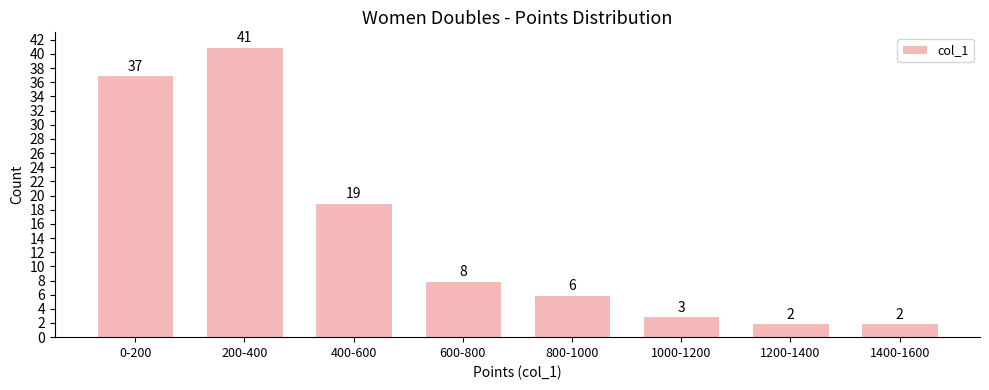

Reading left to right, extract all data points from this chart.

0-200=37	200-400=41	400-600=19	600-800=8	800-1000=6	1000-1200=3	1200-1400=2	1400-1600=2